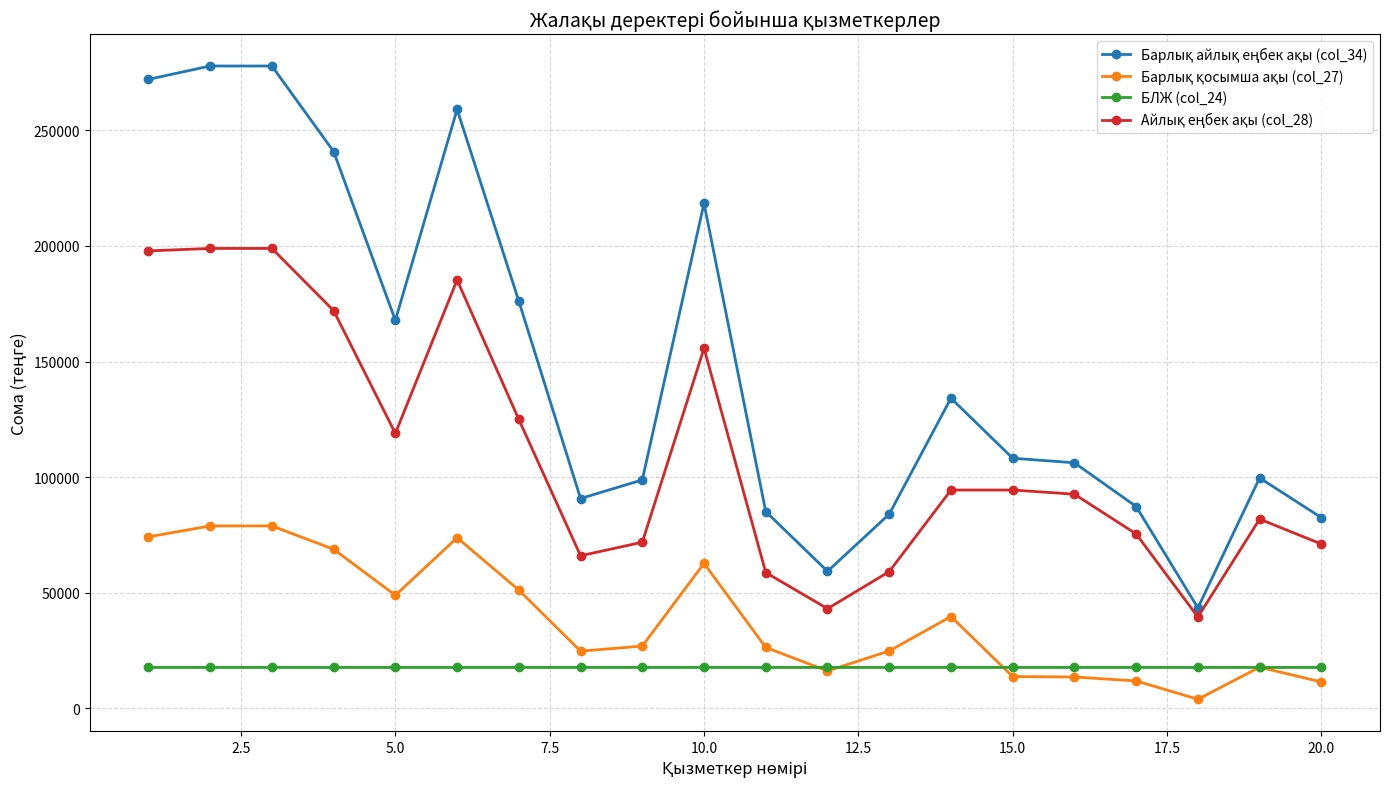

What is the greatest value displayed?

277820.1